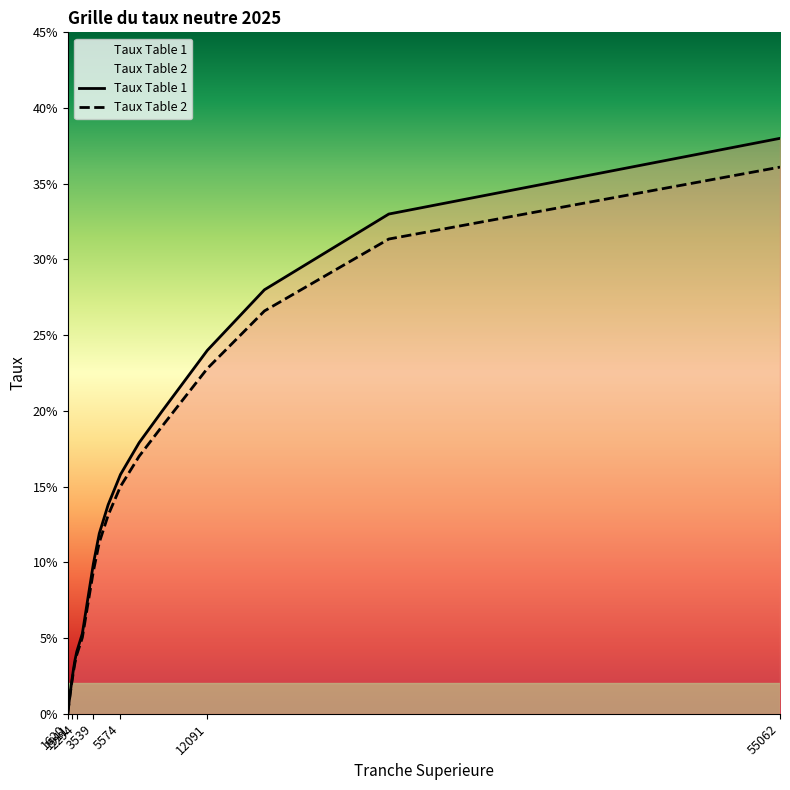

What is the value of the Taux Table 1 point at the 13th from the left?

0.2